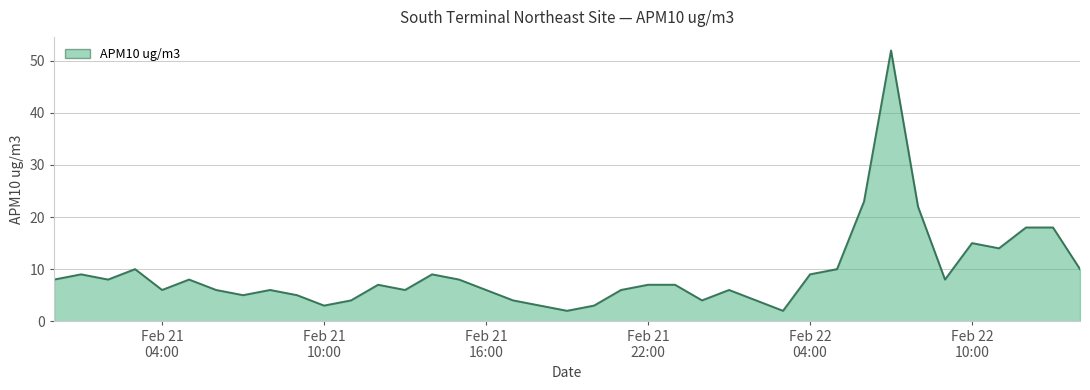

What is the difference between the maximum and minimum values?

50